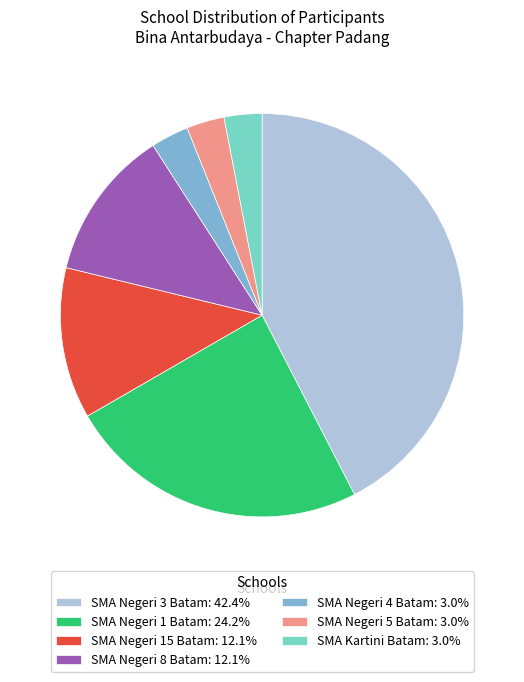

Approximately how many times larger is the value at SMA Negeri 15 Batam: 12.1% compared to SMA Negeri 5 Batam: 3.0%?

4.0